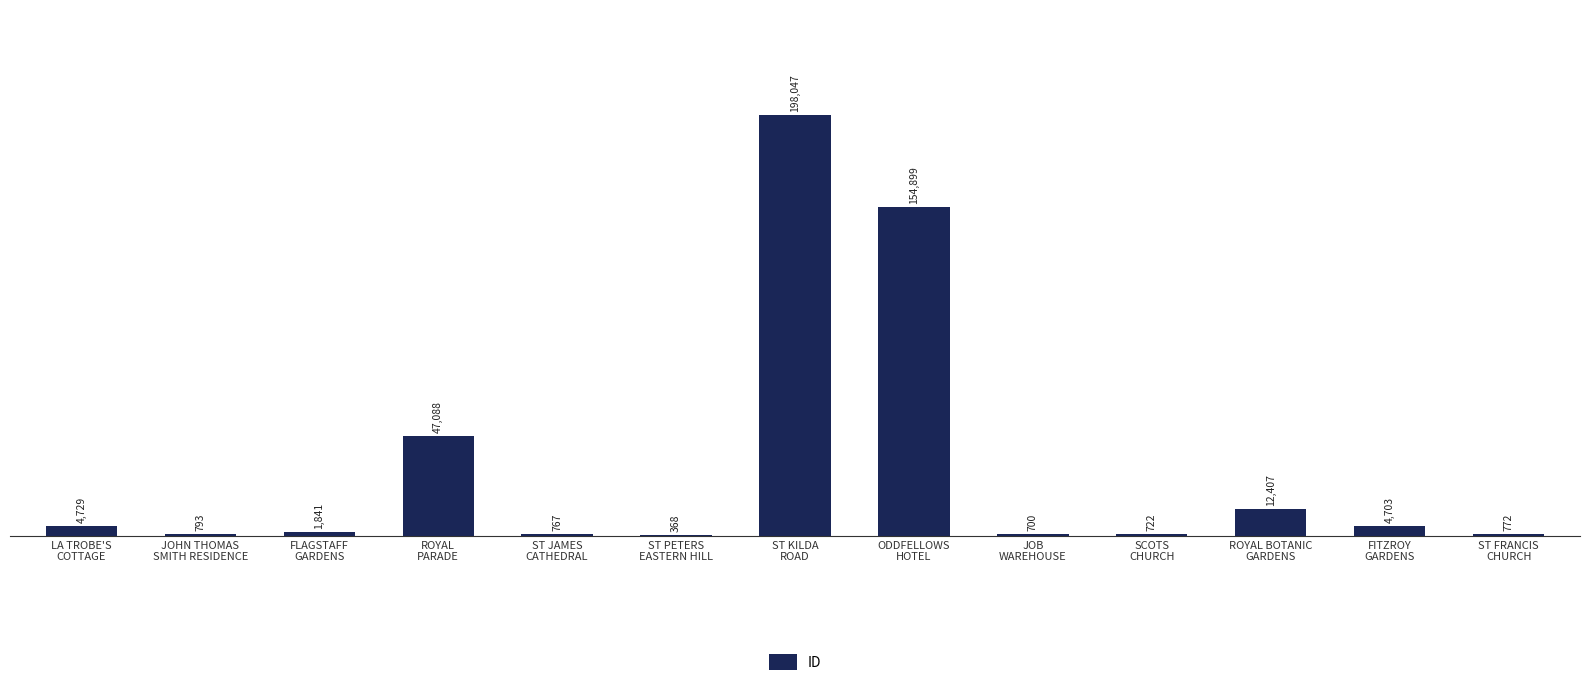

What is the greatest value displayed?

198047